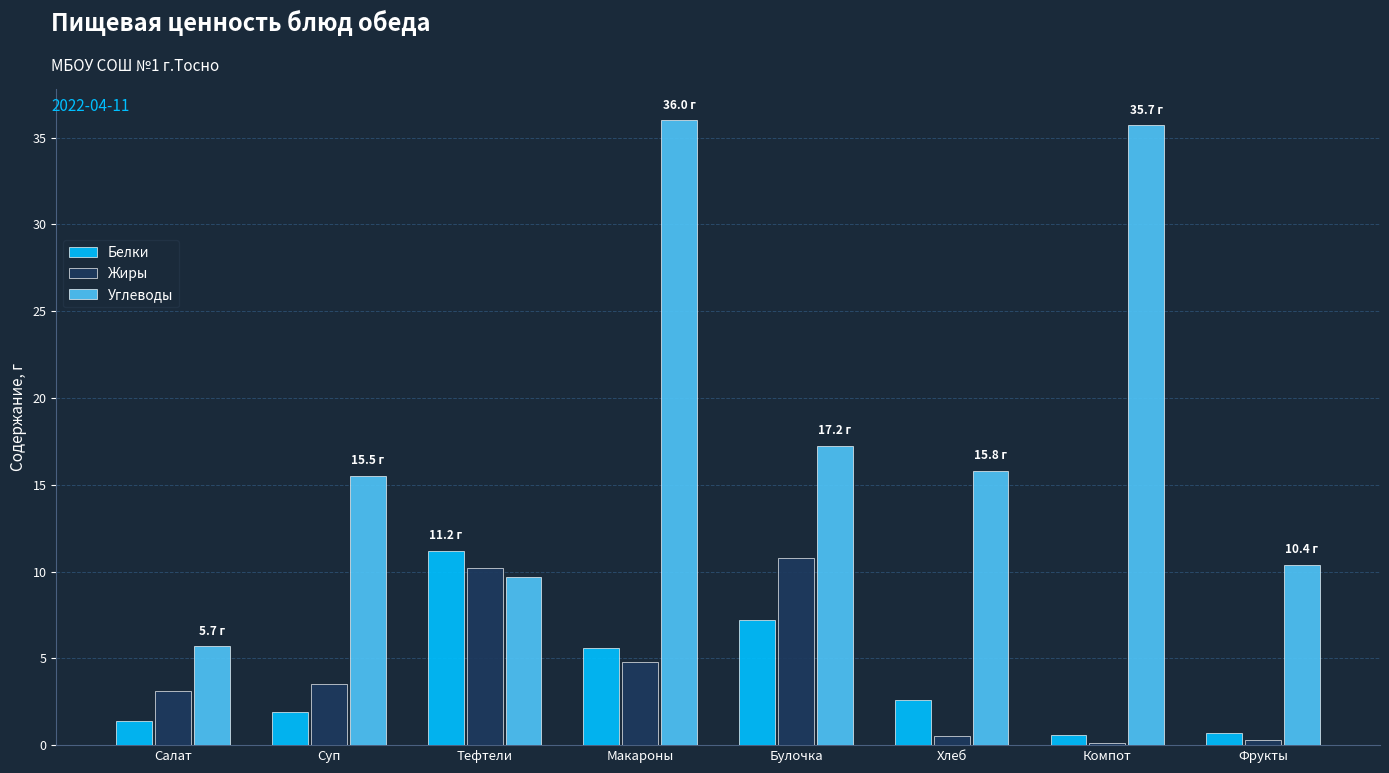

How many distinct data groups are displayed?

3